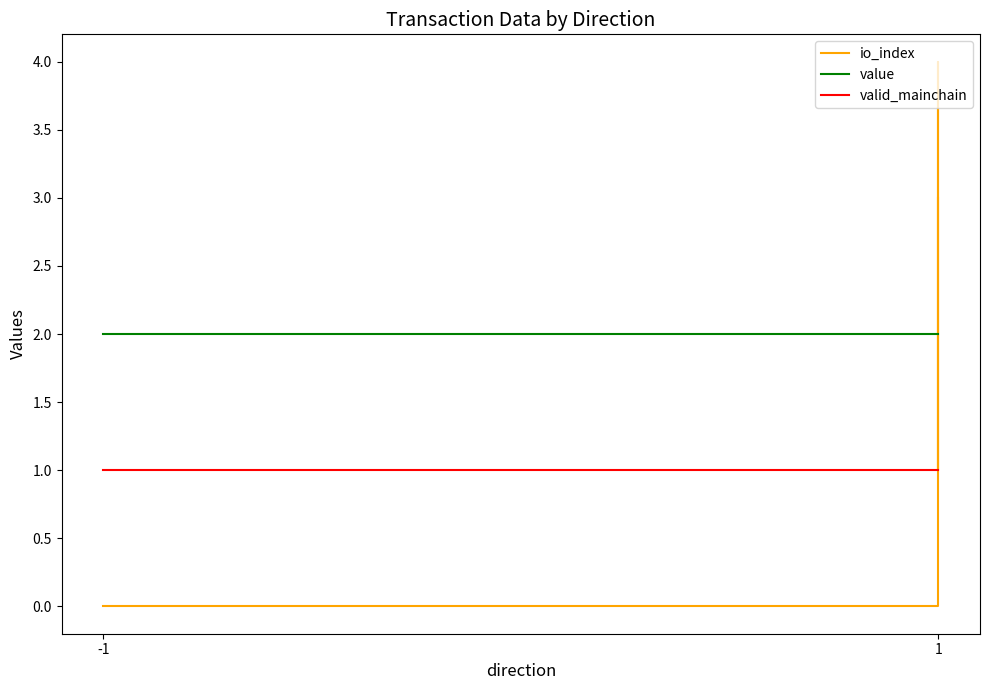

What is the average value of the valid_mainchain series?

1.0